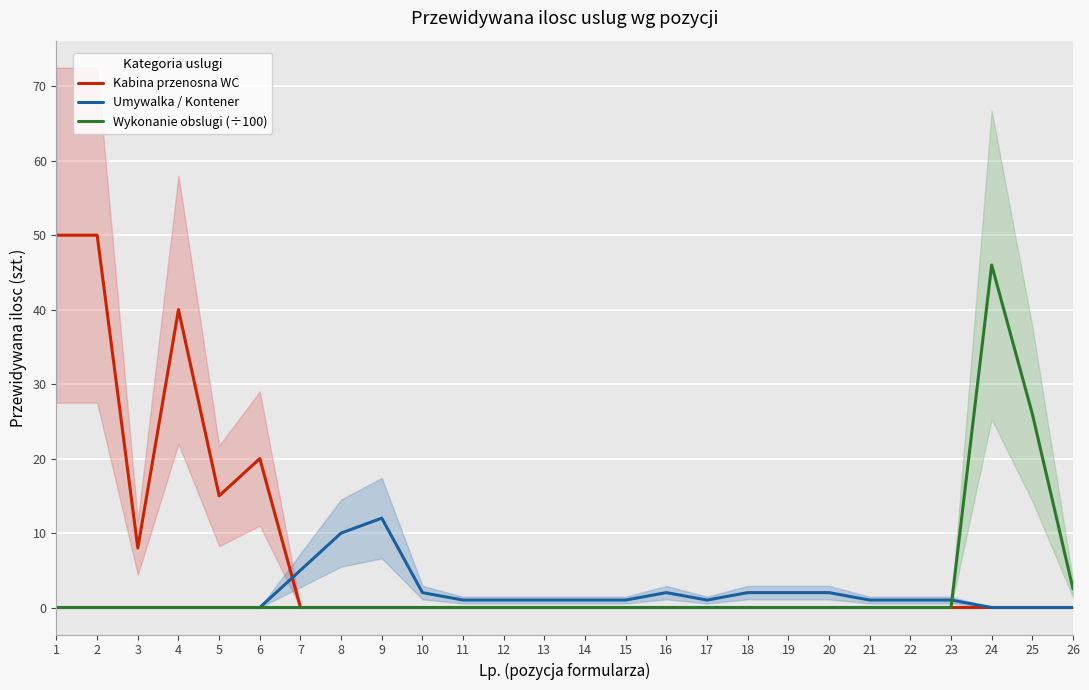

How many times do Kabina przenosna WC and Umywalka / Kontener cross each other?

1